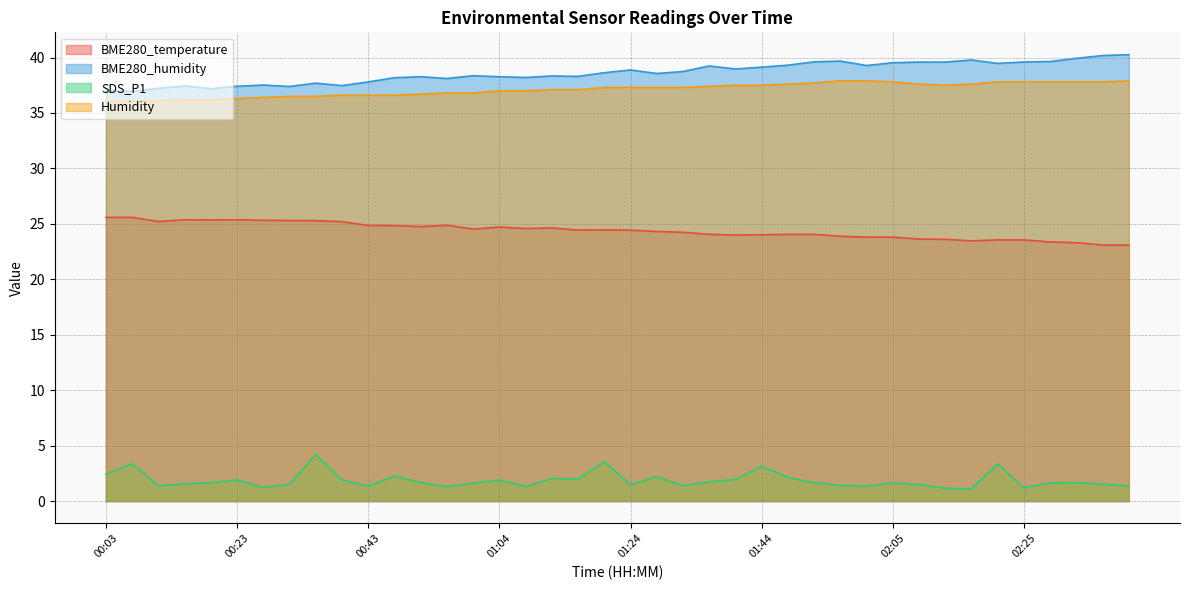

True or false: SDS_P1 and Humidity cross at least once.

False